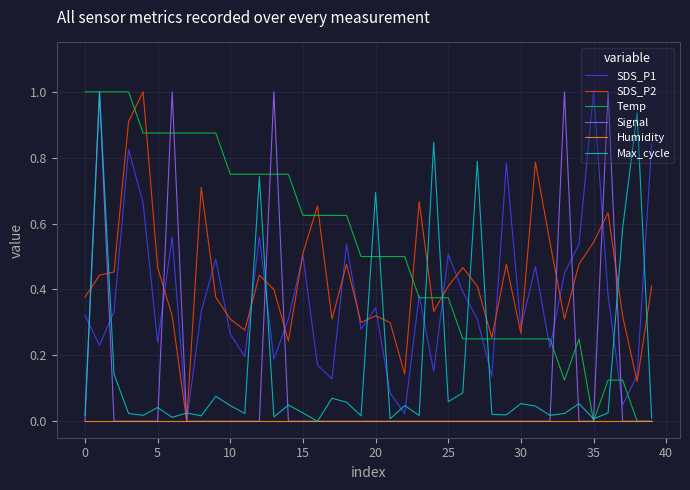

What is the maximum value for SDS_P2?

1.0